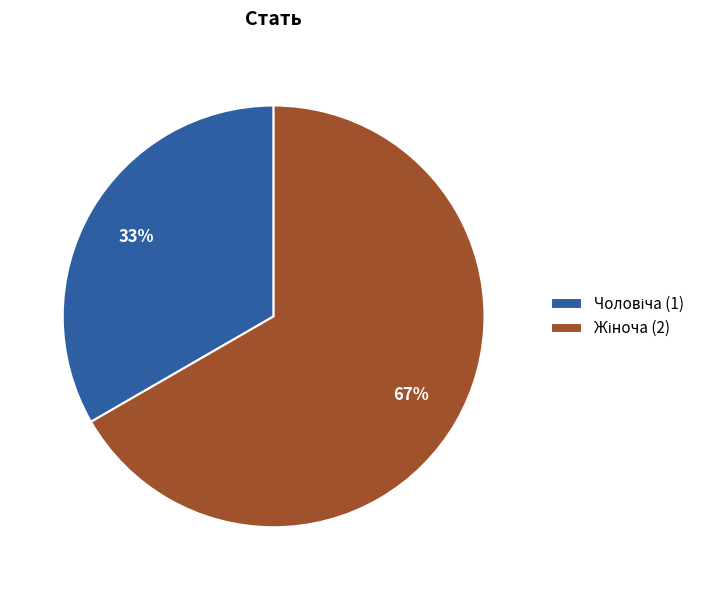

Is there a majority slice in this chart?

Yes